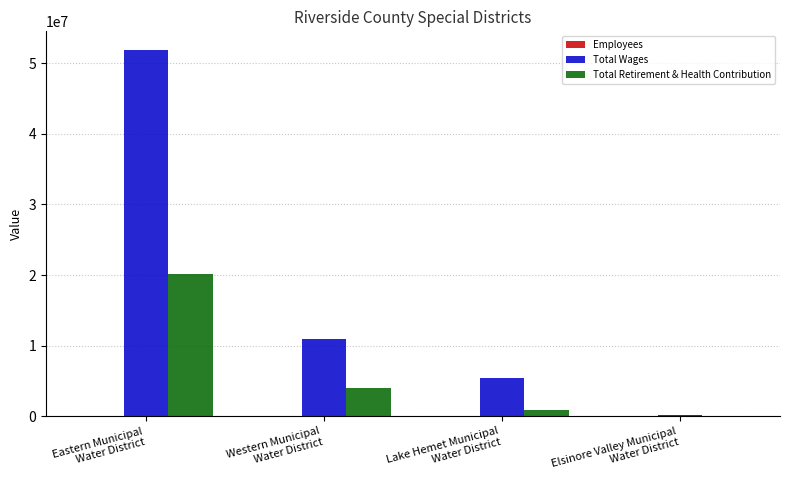

Which series has the largest total across all categories?

Total Wages